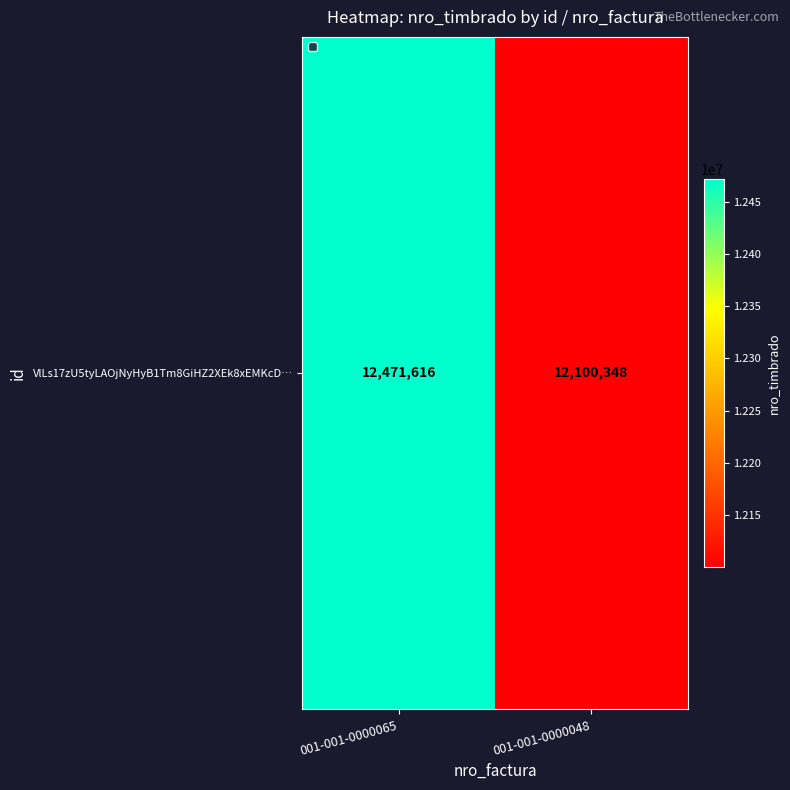

At which label is the value closest to 12285982?

001-001-0000065